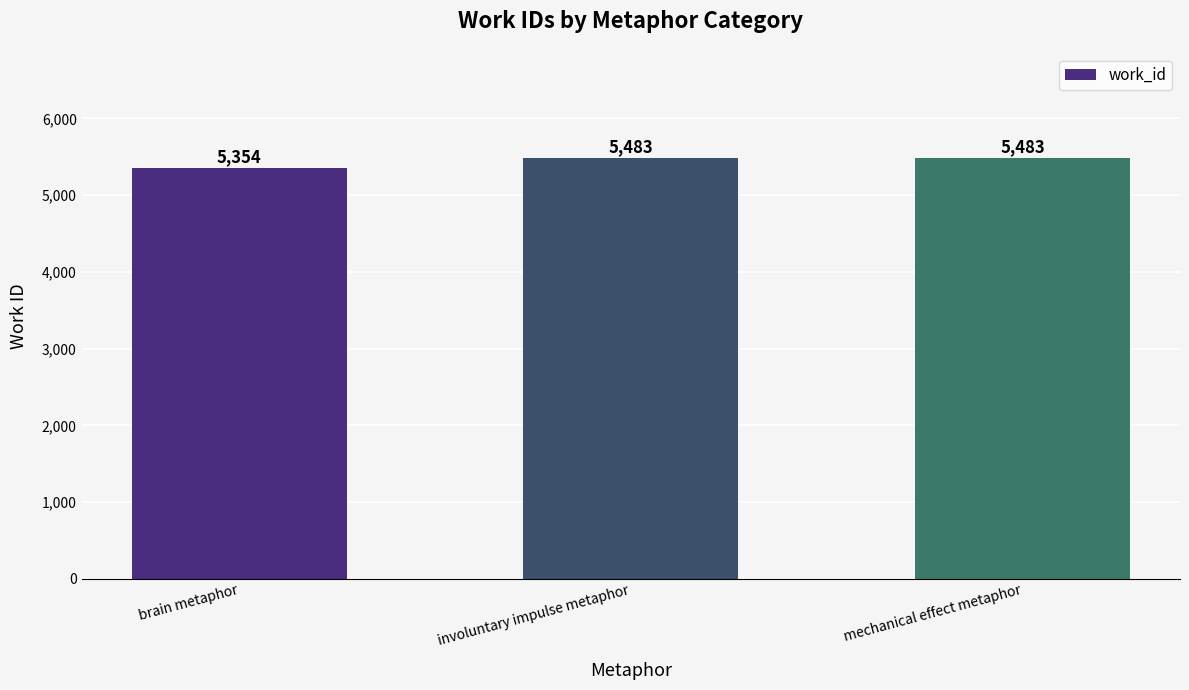

What is the smallest value displayed?

5354